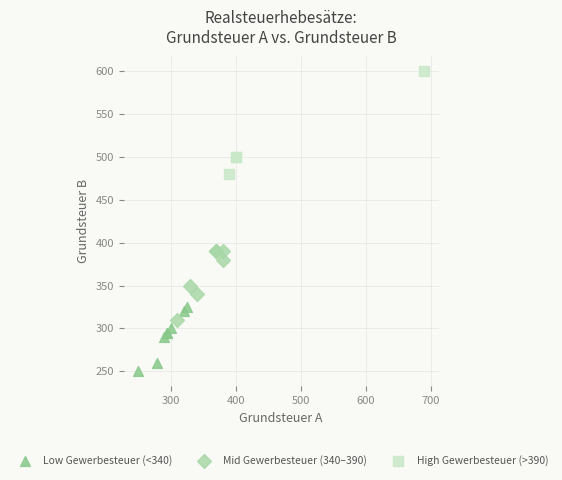

Which series reaches the maximum Y coordinate?

High Gewerbesteuer (>390)